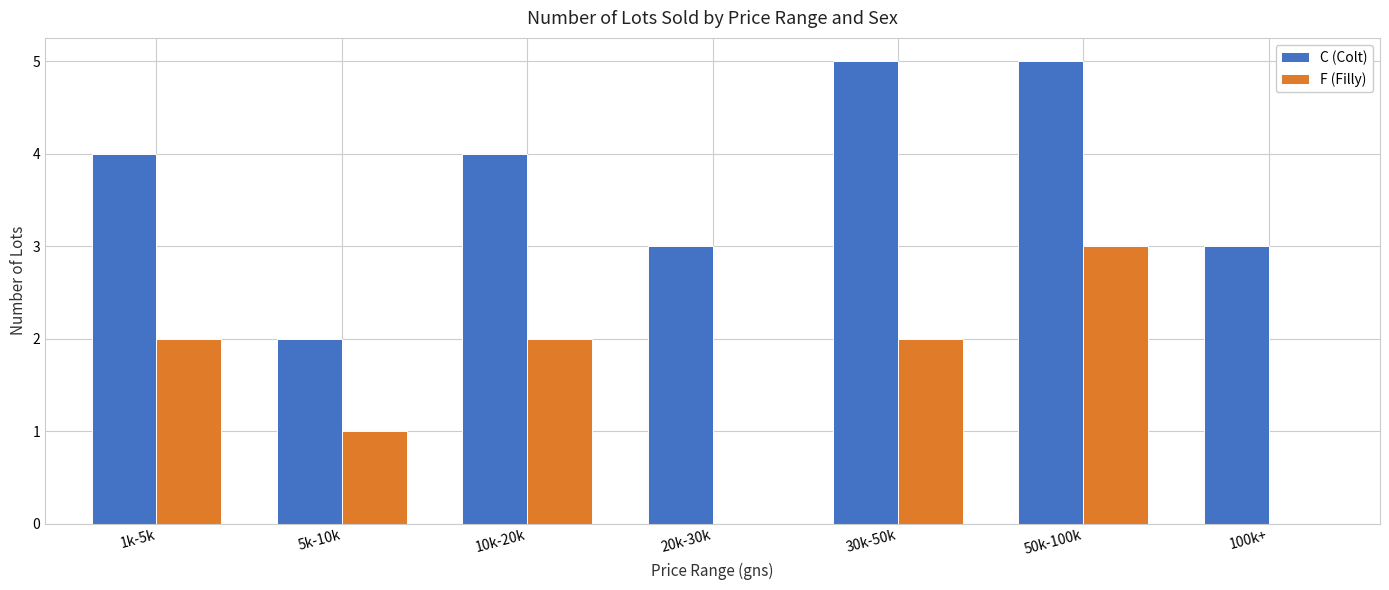

Which series changed the most between 1k-5k and 30k-50k?

C (Colt)